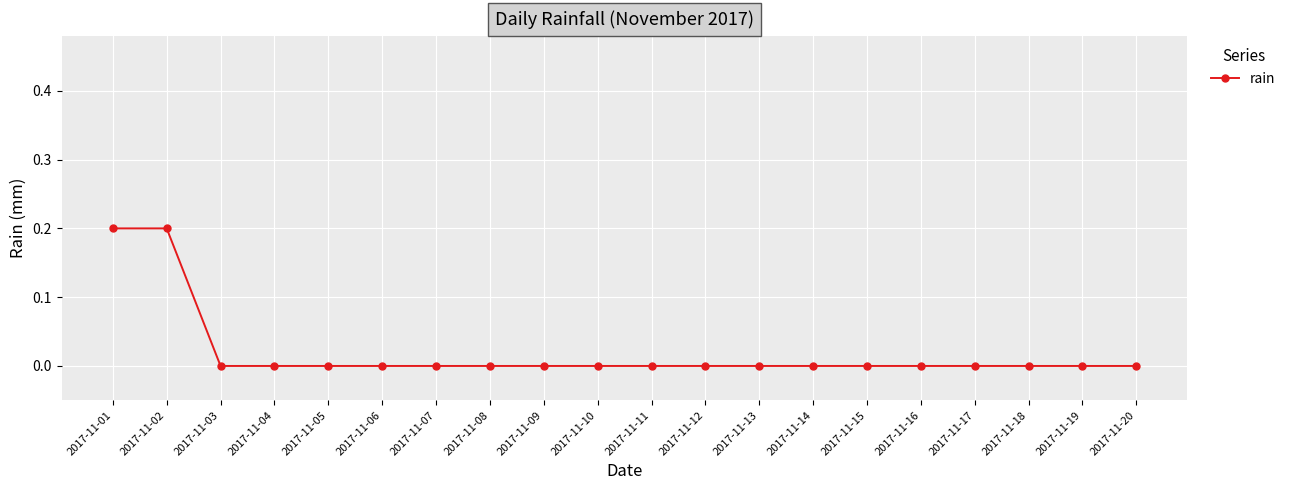

What is the greatest value displayed?

0.2